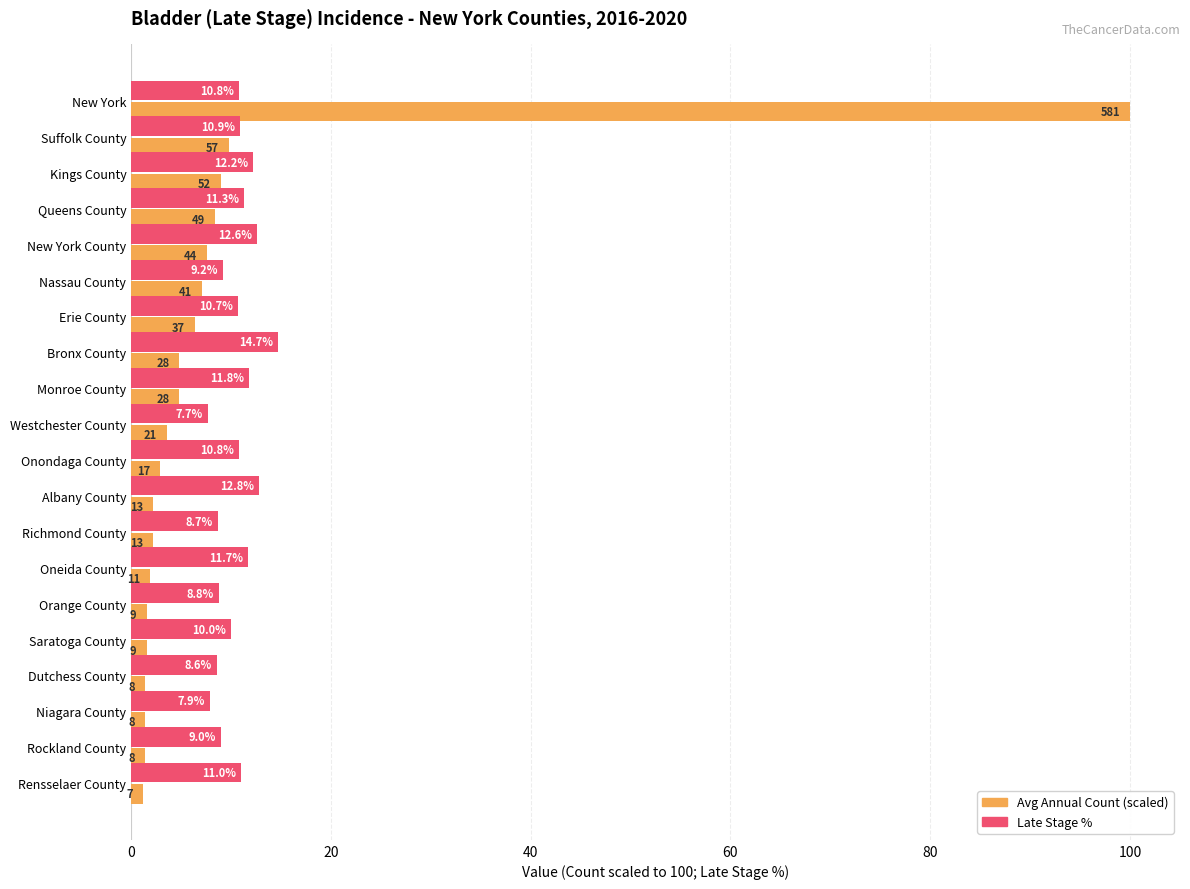

What is the smallest value displayed?

1.2